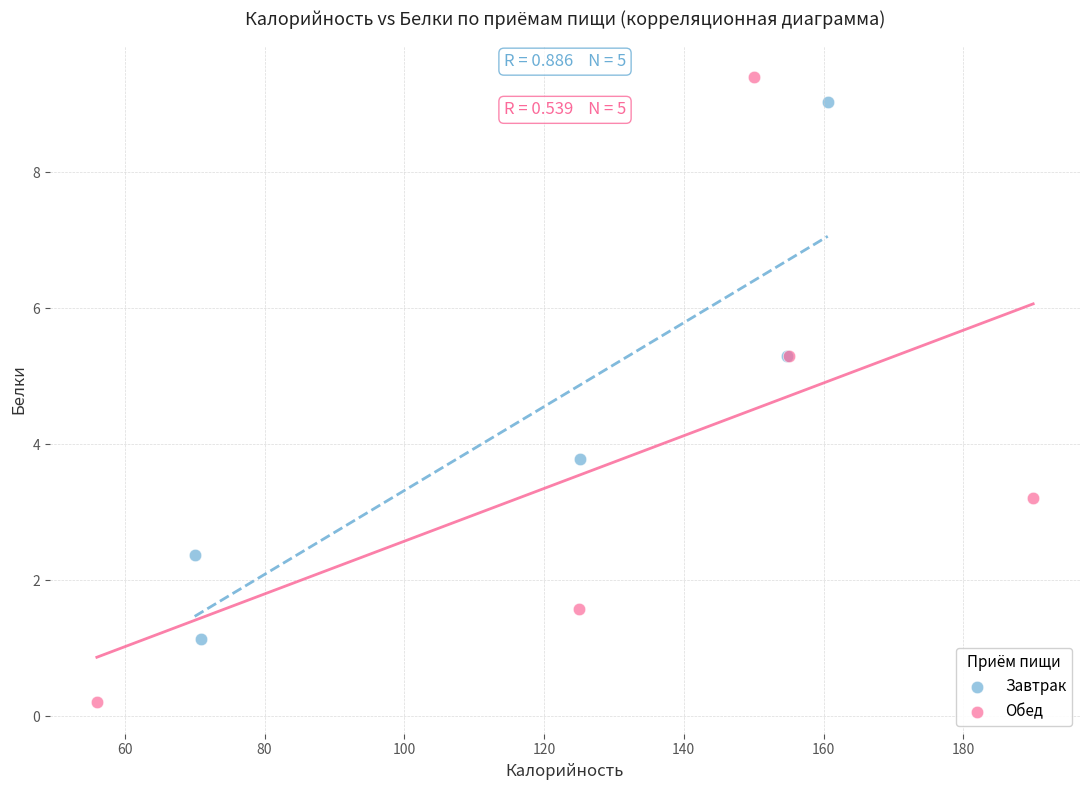

Which series contains the highest Y value?

Обед